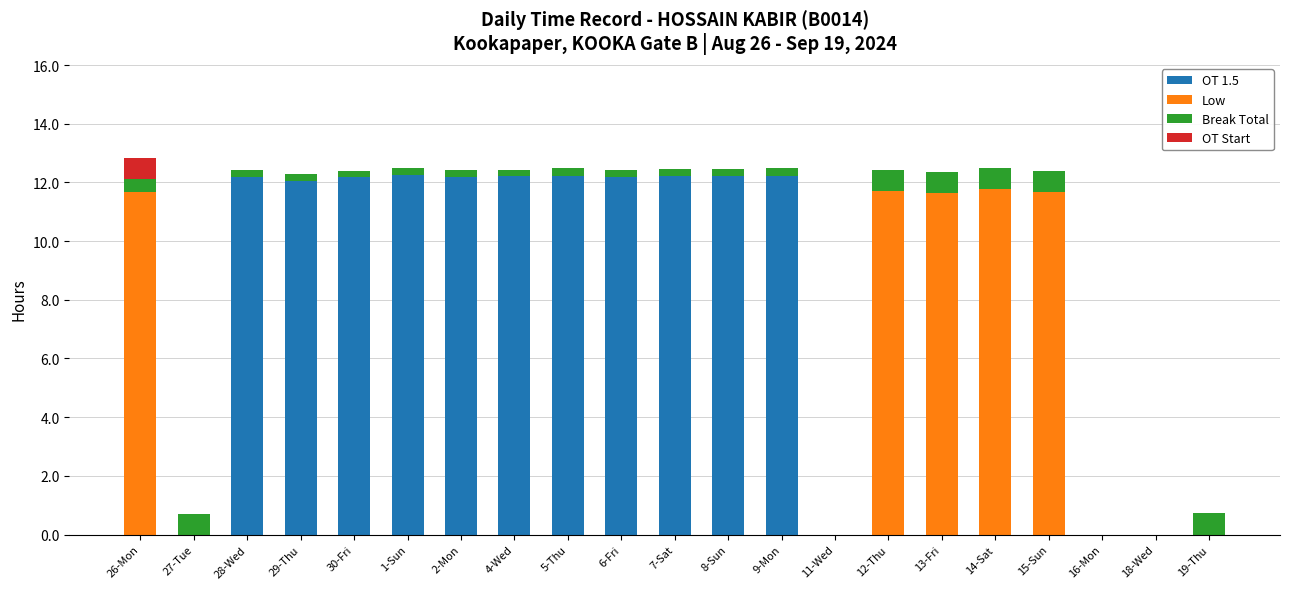

True or false: OT 1.5 has a value of 12.2 at 28-Wed.

True